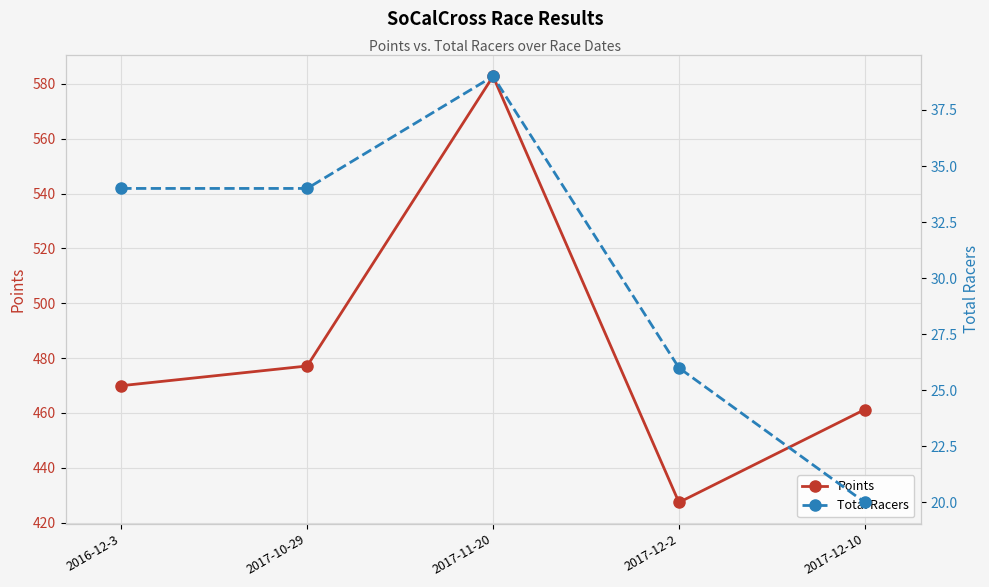

Which label corresponds to the largest value in the chart?

2017-11-20